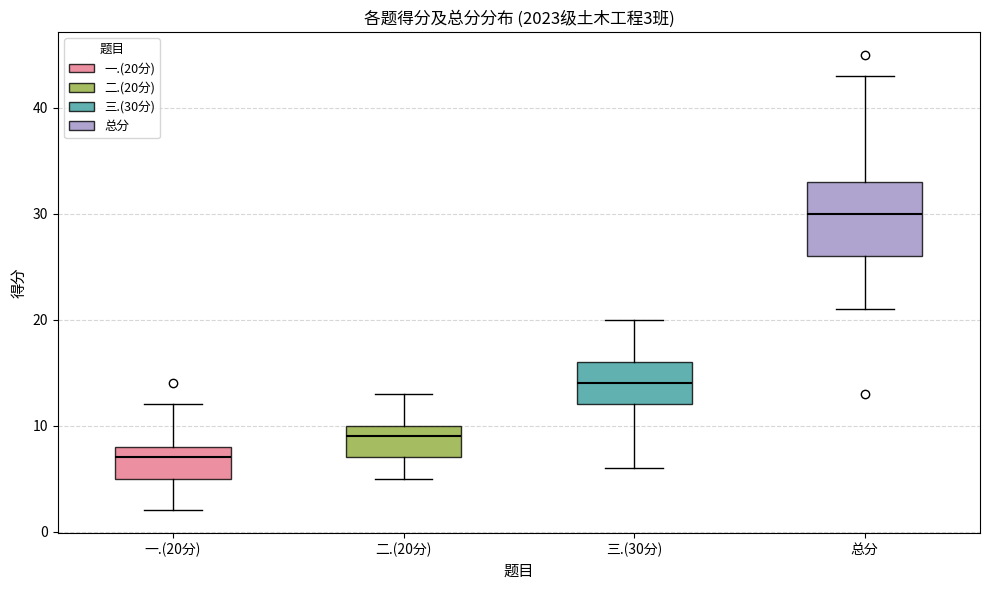

Which box is the tallest, from its lower edge to its upper edge?

总分